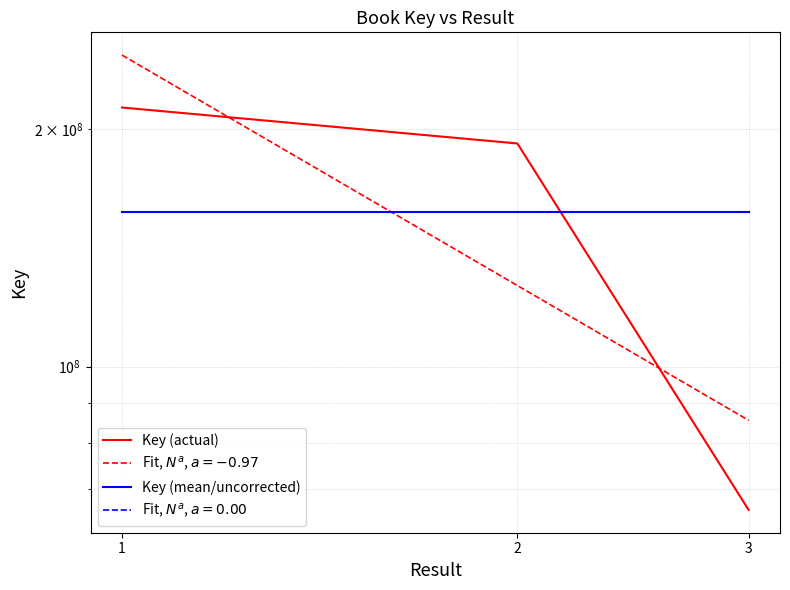

Does the chart have visible grid lines?

Yes